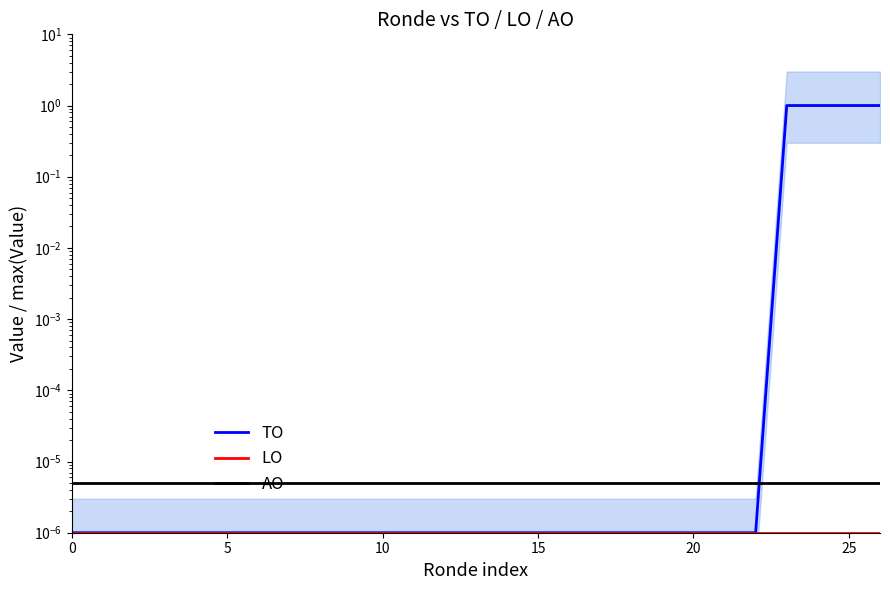

At how many categories does at least one series exceed 0?

27